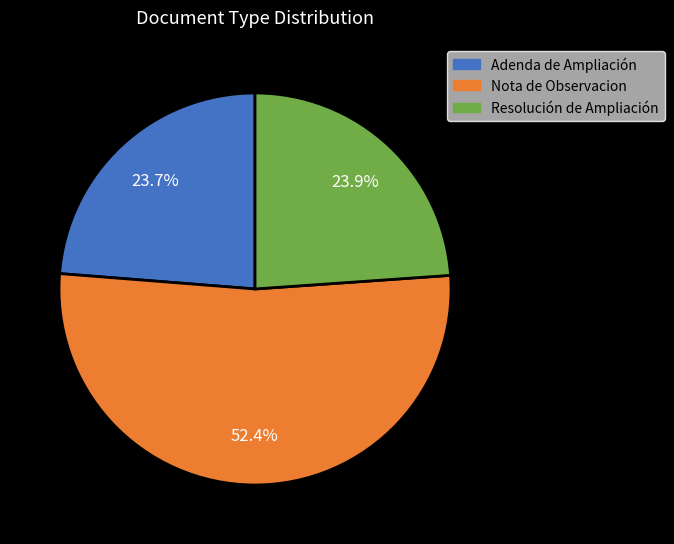

Does Nota de Observacion account for over 50% of the chart?

Yes